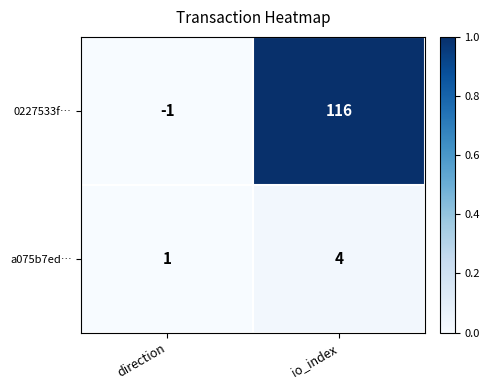

List the series in order of their peak value, highest first.

0227533f…, a075b7ed…